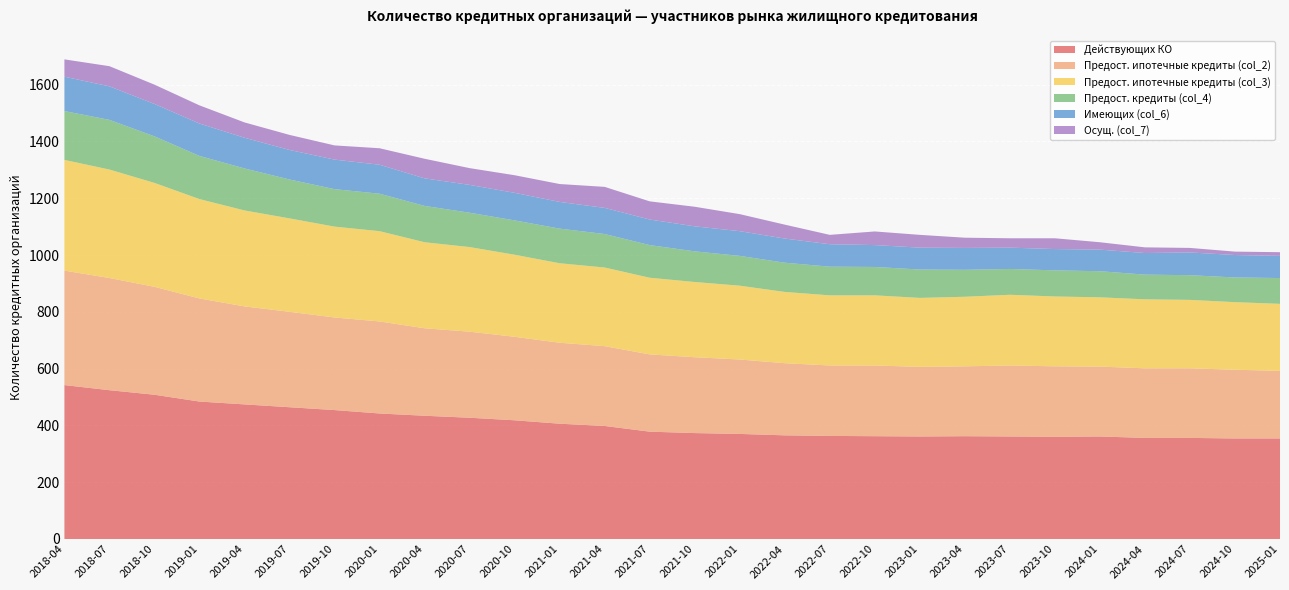

Reading right to left, list all the values displayed in this chart.

Действующих КО: 354	354	356	356	361	360	361	362	361	362	363	365	370	373	378	398	406	418	427	434	442	454	464	474	484	508	524	542
Предост. ипотечные кредиты (col_2): 238	242	245	245	246	248	250	246	245	249	248	254	262	267	272	281	285	294	303	308	324	326	336	345	363	380	395	403
Предост. ипотечные кредиты (col_3): 236	238	241	243	244	246	249	245	243	247	247	251	260	265	270	277	280	289	298	303	318	320	329	338	350	366	382	390
Предост. кредиты (col_4): 91	87	87	87	92	92	91	95	100	100	101	103	105	108	115	118	122	121	121	128	132	132	137	148	152	164	175	172
Имеющих (col_6): 78	79	80	76	76	75	75	77	77	77	79	85	87	88	90	92	94	97	98	97	102	104	104	108	114	114	118	121
Осущ. (col_7): 13	12	16	20	26	38	33	36	45	48	33	49	60	69	64	74	63	62	59	69	58	50	53	54	64	68	71	61